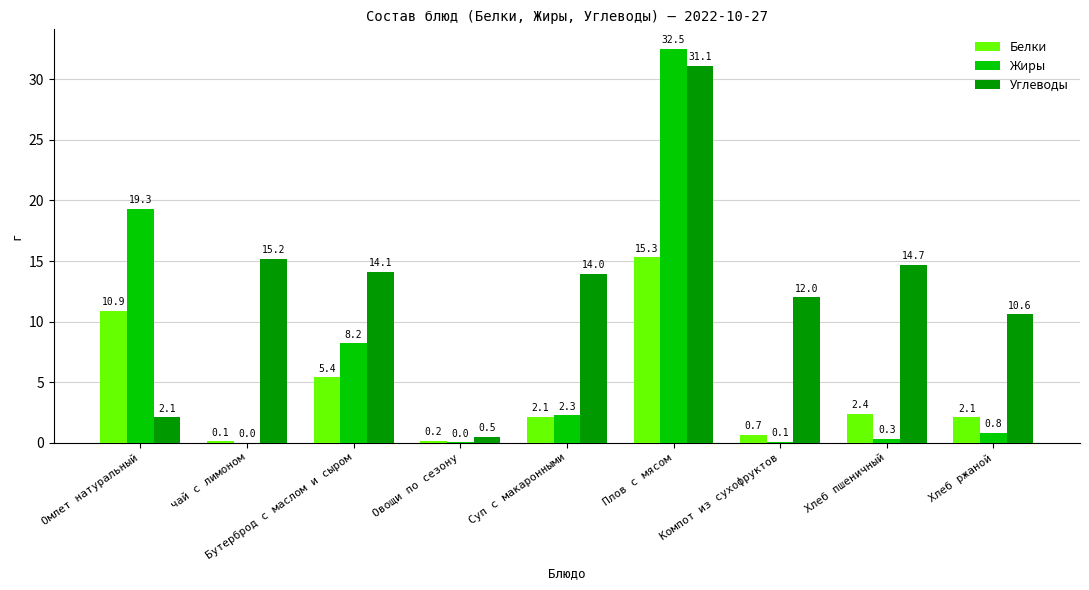

Is the value of Углеводы at чай с лимоном greater than the value of Жиры at Компот из сухофруктов?

Yes